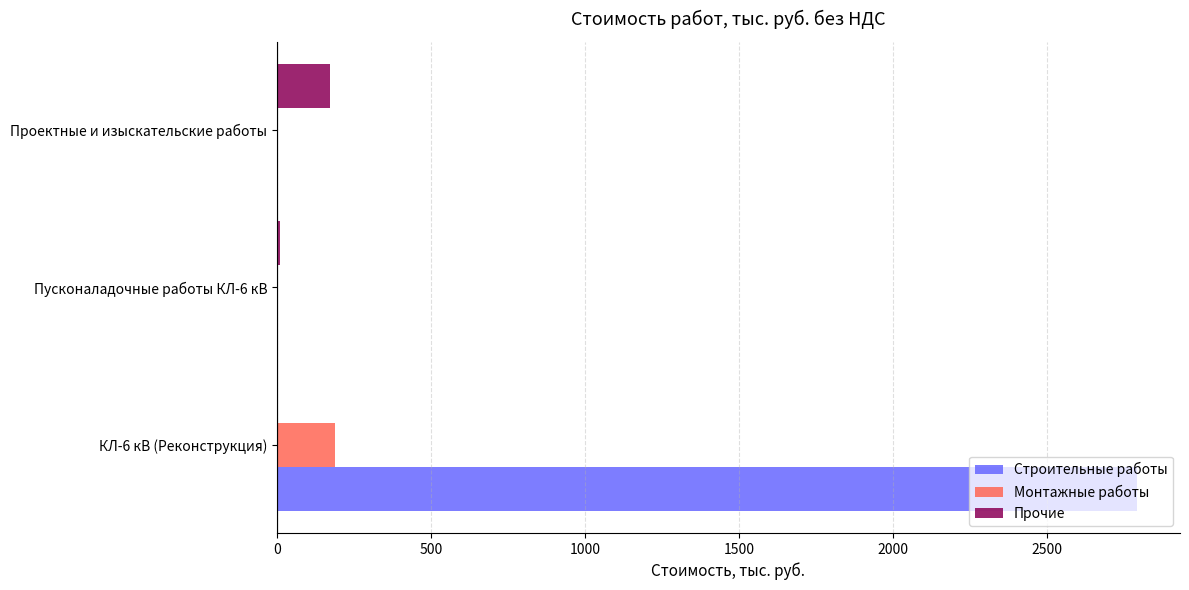

Which category has the highest value across all series?

КЛ-6 кВ (Реконструкция)